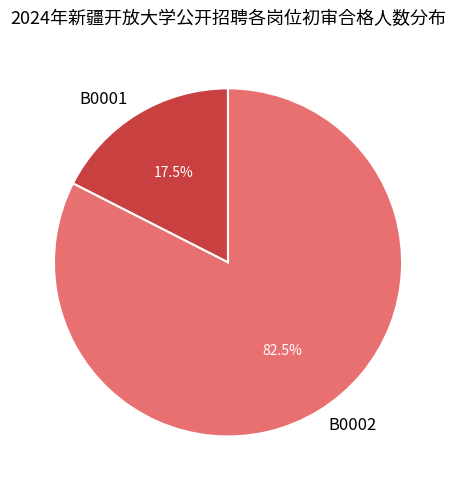

To the nearest percent, what is the difference between the largest and smallest slice percentages?

65%